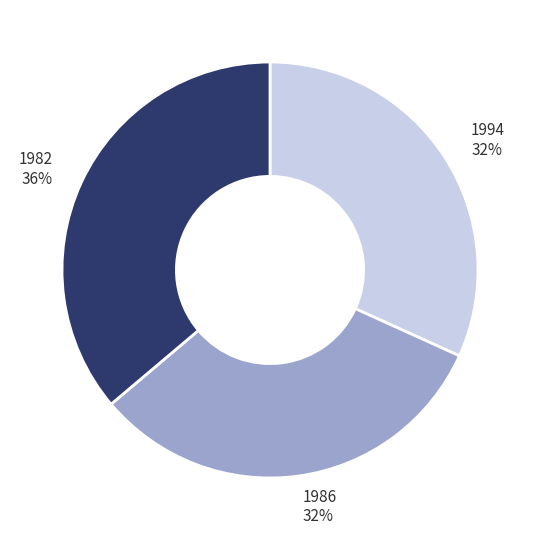

What is the ratio of the value at 1982 to the value at 1986?

1.1